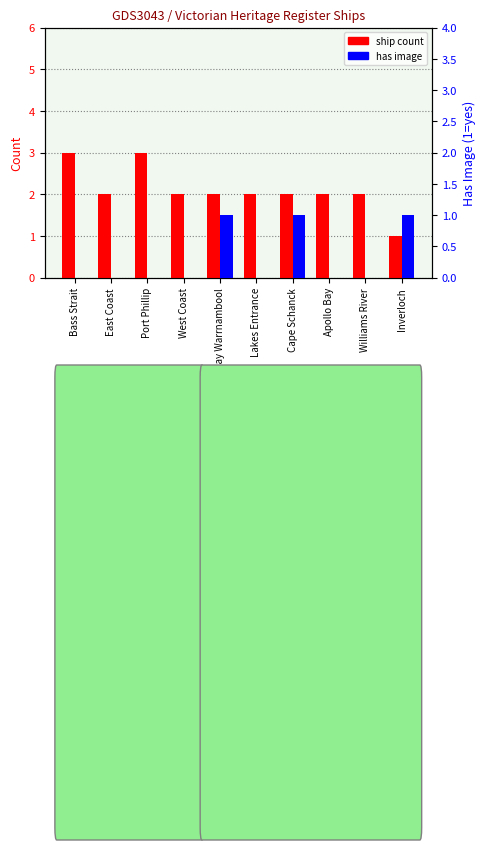

How many values in has image are above zero?

3